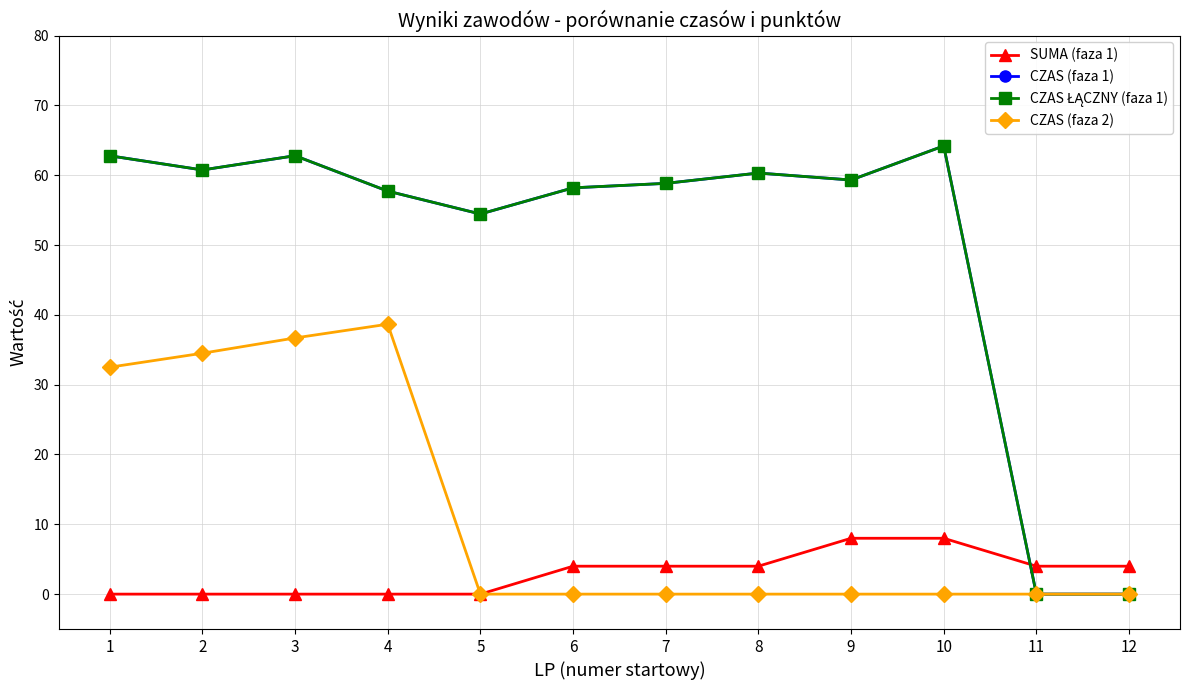

Is it true that CZAS ŁĄCZNY (faza 1) equals 58.8 at 7?

True